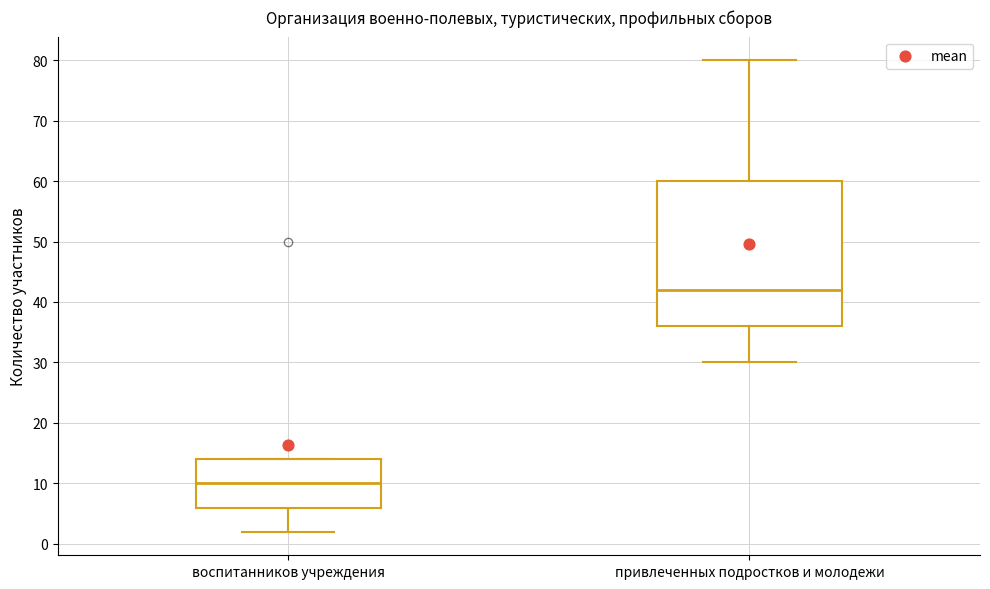

Which box is the tallest, from its lower edge to its upper edge?

привлеченных подростков и молодежи